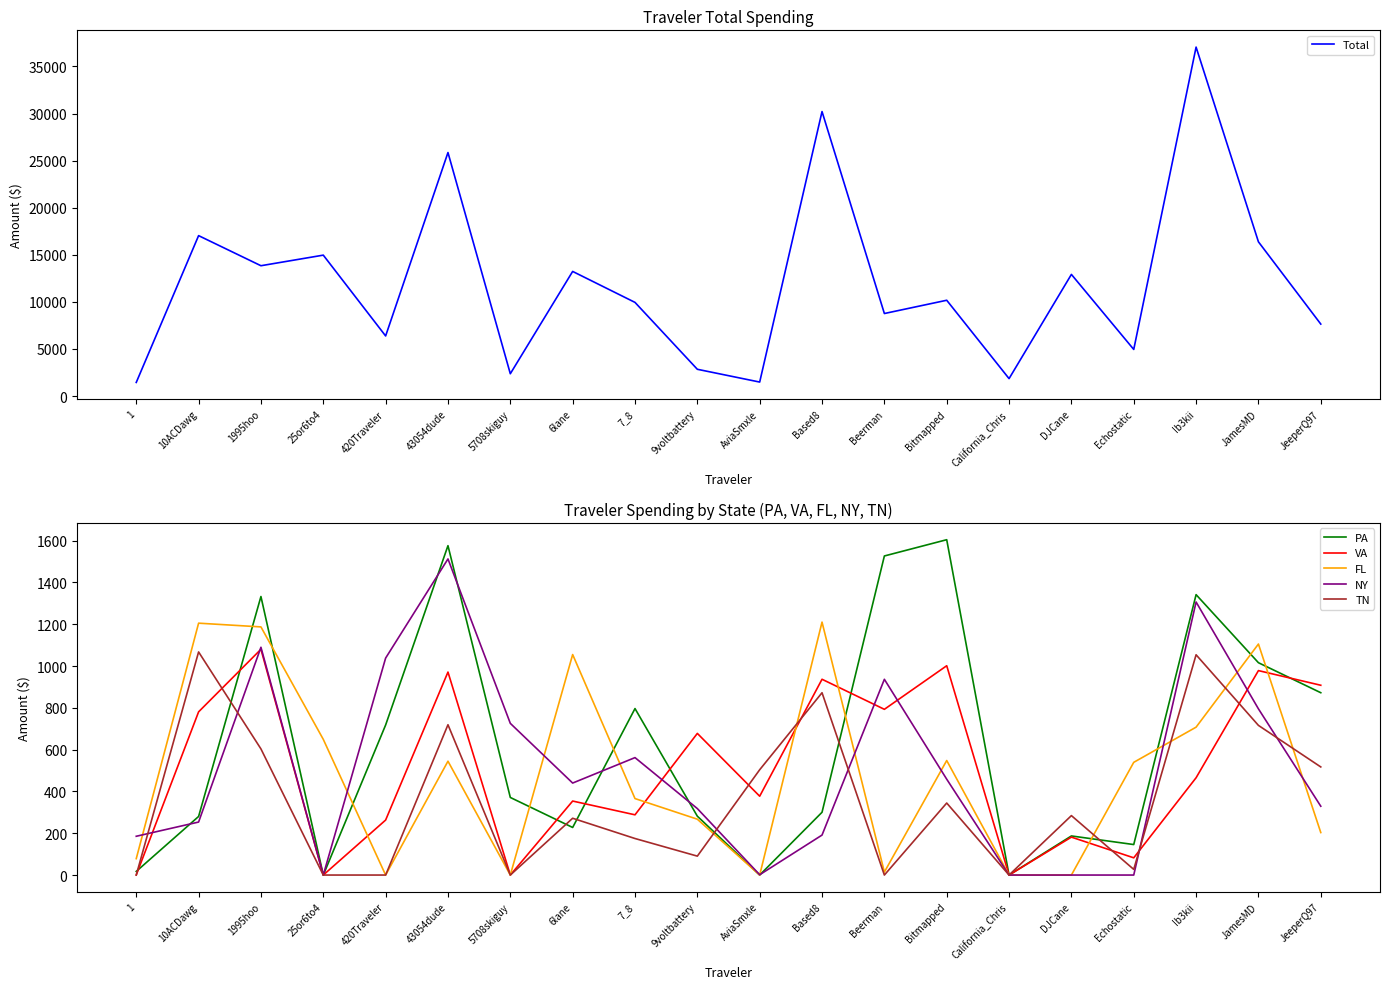

What is the label of the 12th point from the right?

7_8